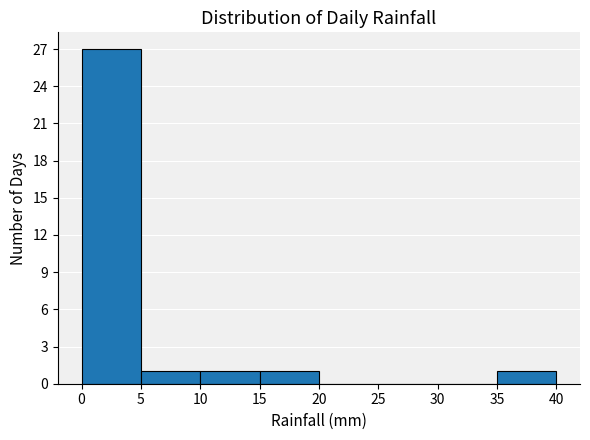

Reading left to right, transcribe this chart: for each bar, give the range it covers on the x-axis and its height. The values are not printed on the chart, so give them approximately, as read against the axis.

0 to 5: 27
5 to 10: 1
10 to 15: 1
15 to 20: 1
20 to 25: 0
25 to 30: 0
30 to 35: 0
35 to 40: 1